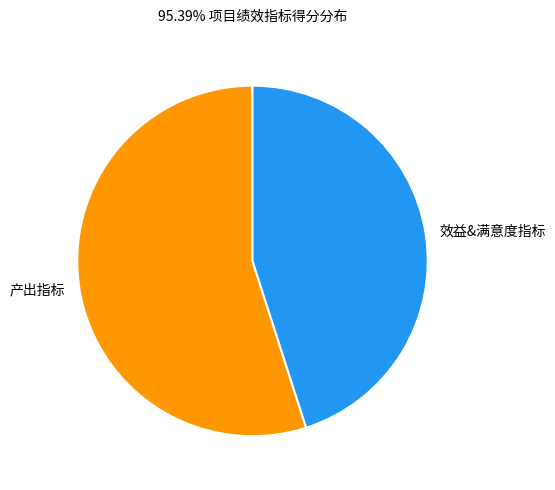

Does any single category account for the majority?

Yes